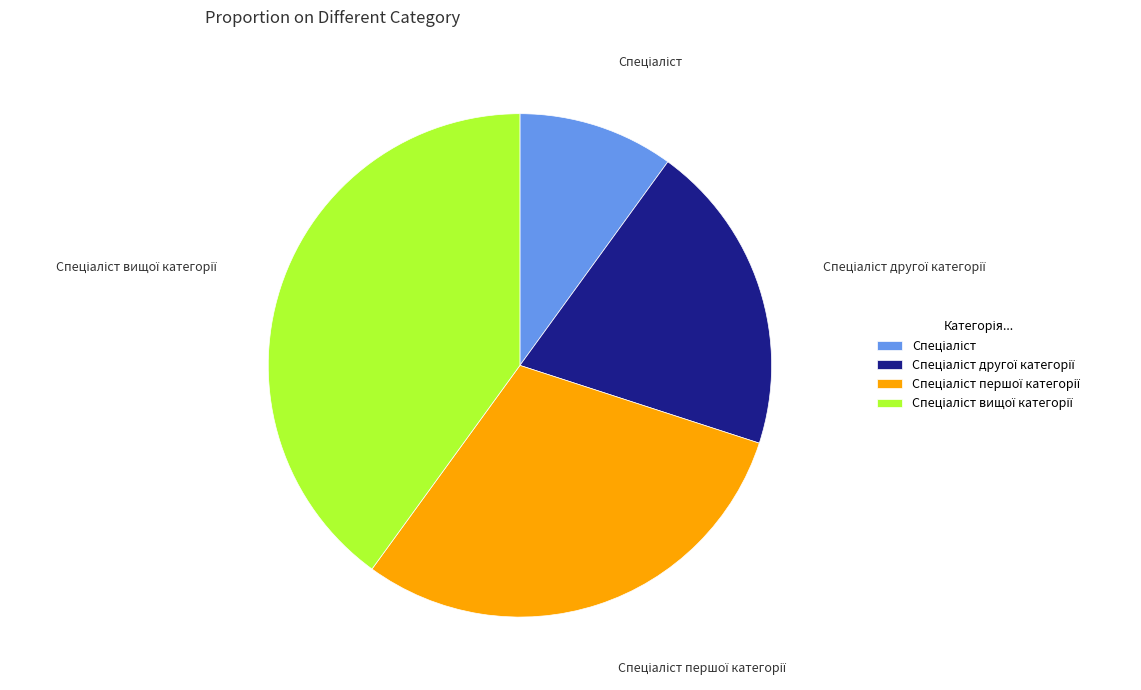

Is there a majority slice in this chart?

No